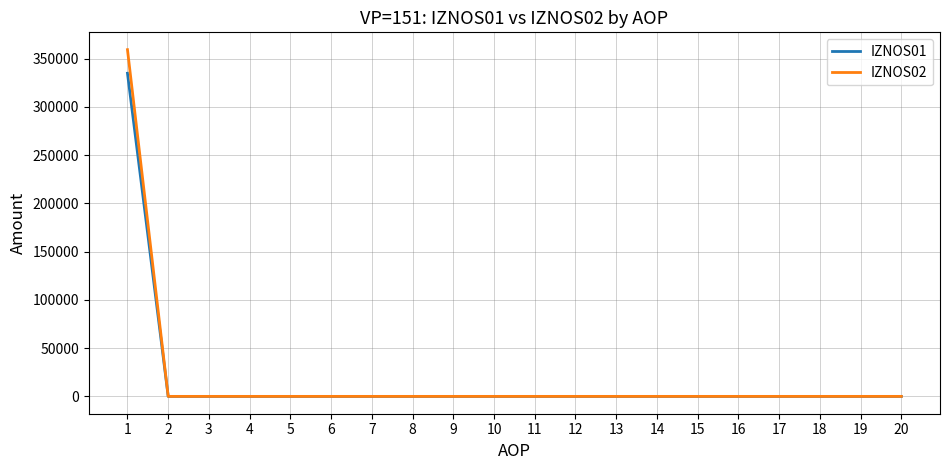

Which series has the widest spread of values?

IZNOS02